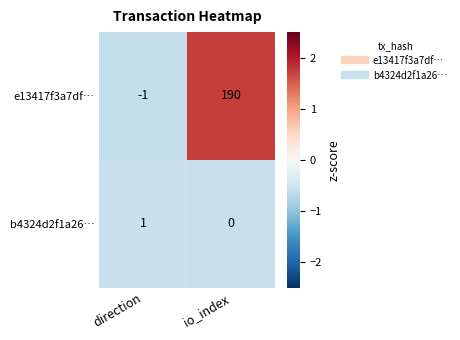

At which label does e13417f3a7df… reach its peak?

io_index